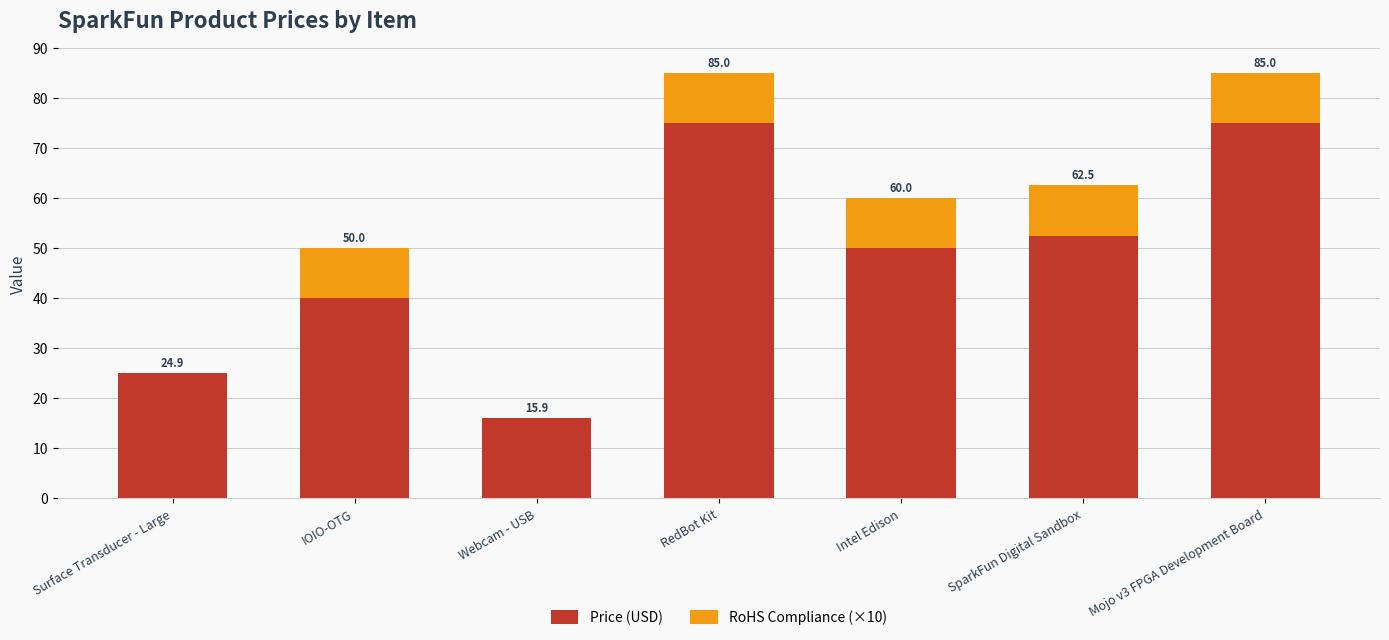

What is the difference between the RoHS Compliance (×10) values at Intel Edison and Webcam - USB?

10.0